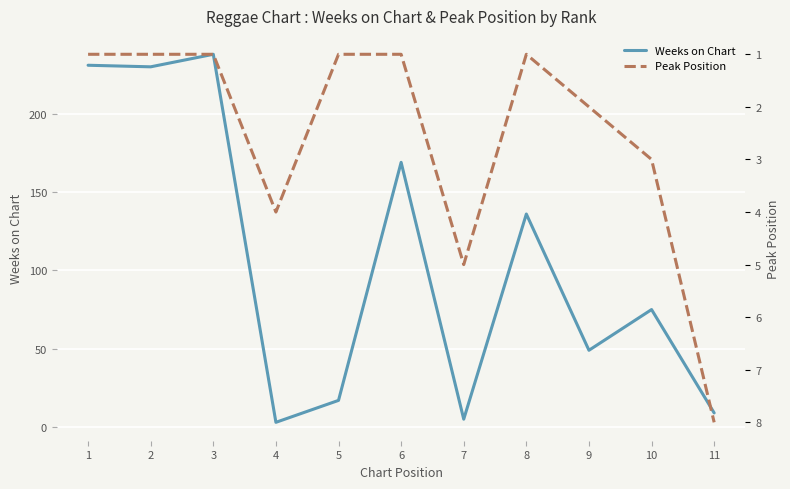

What is the maximum value shown in the chart?

238